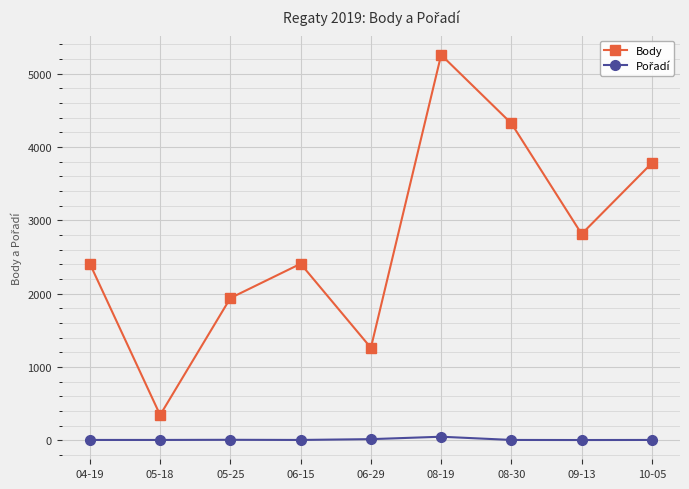

What is the greatest value displayed?

5258